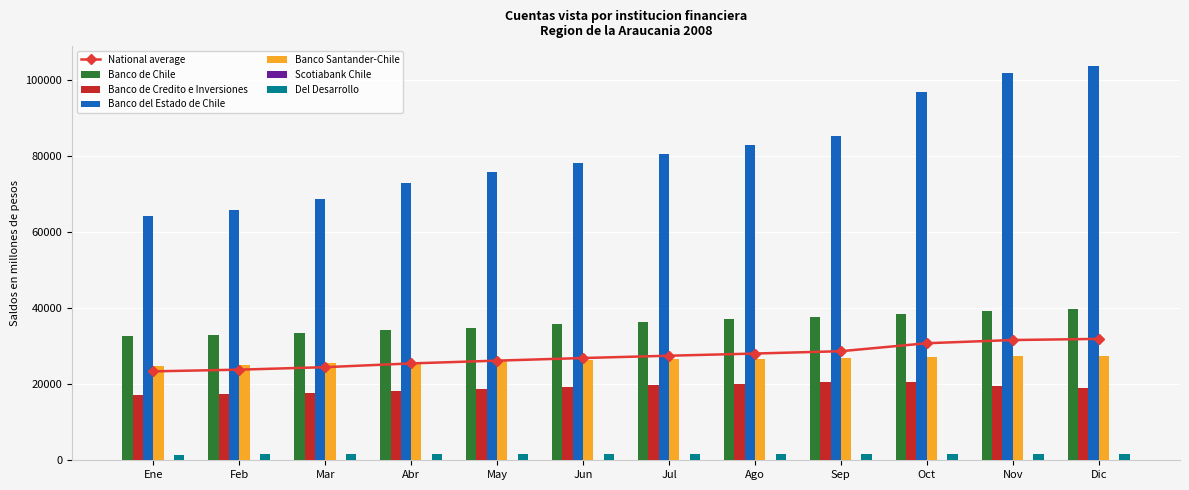

What is the spread (max minus min) of values at Feb?

65838